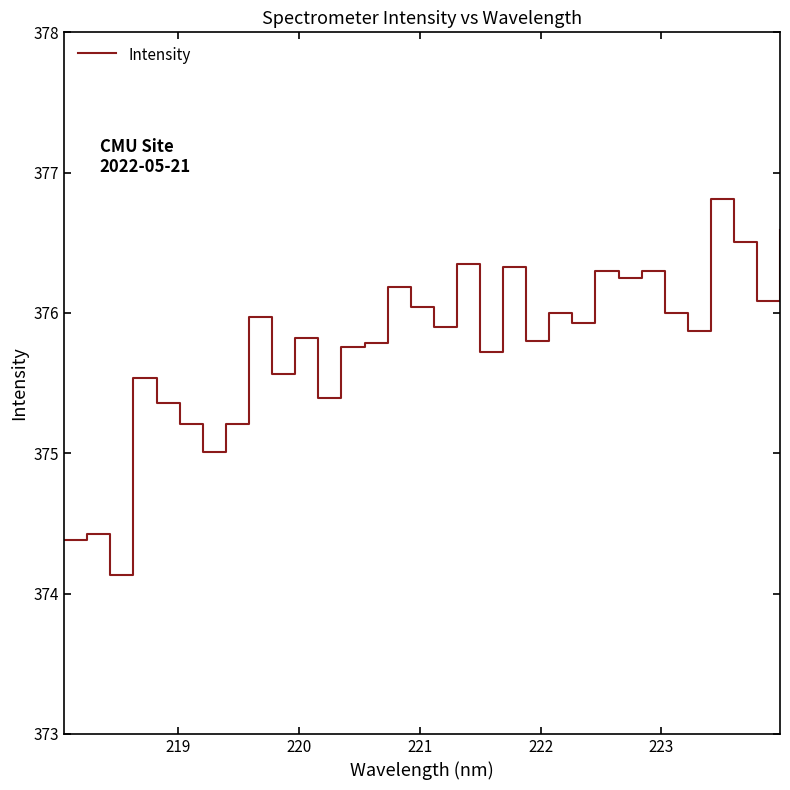

What is the greatest value displayed?

376.8